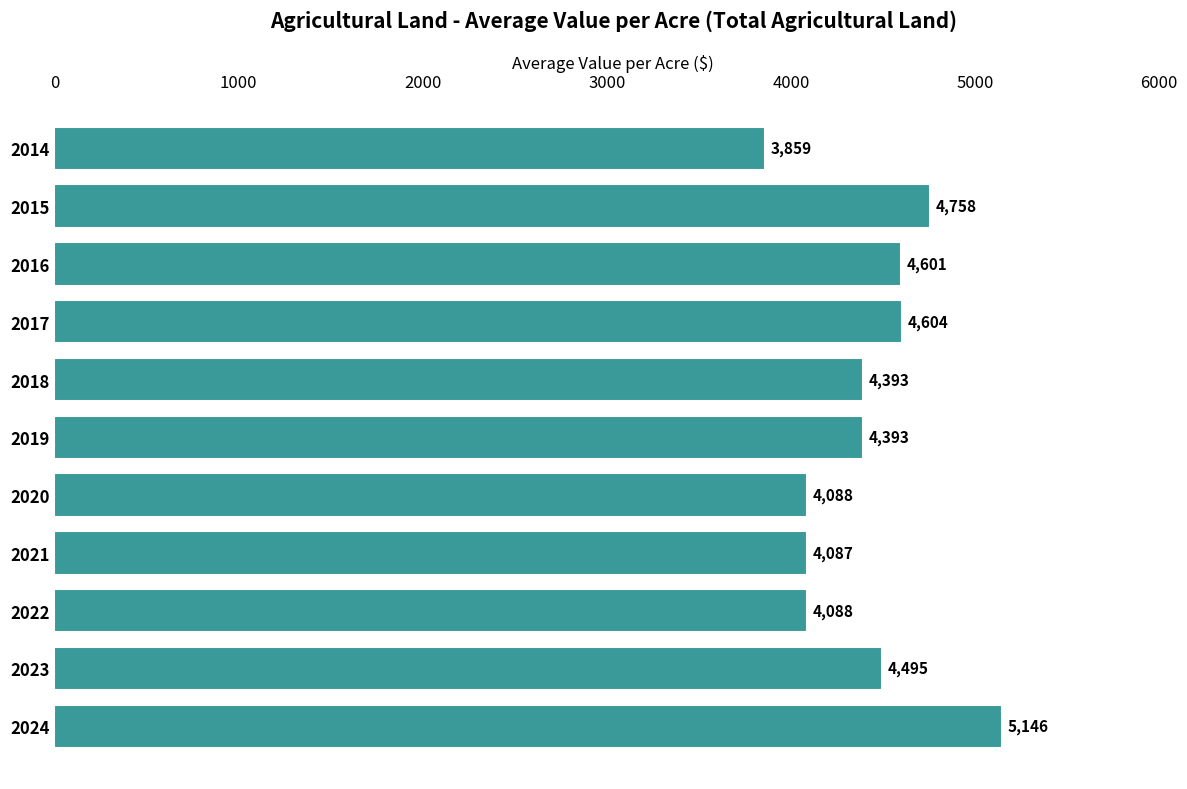

What is the sum of all values?

48512.1